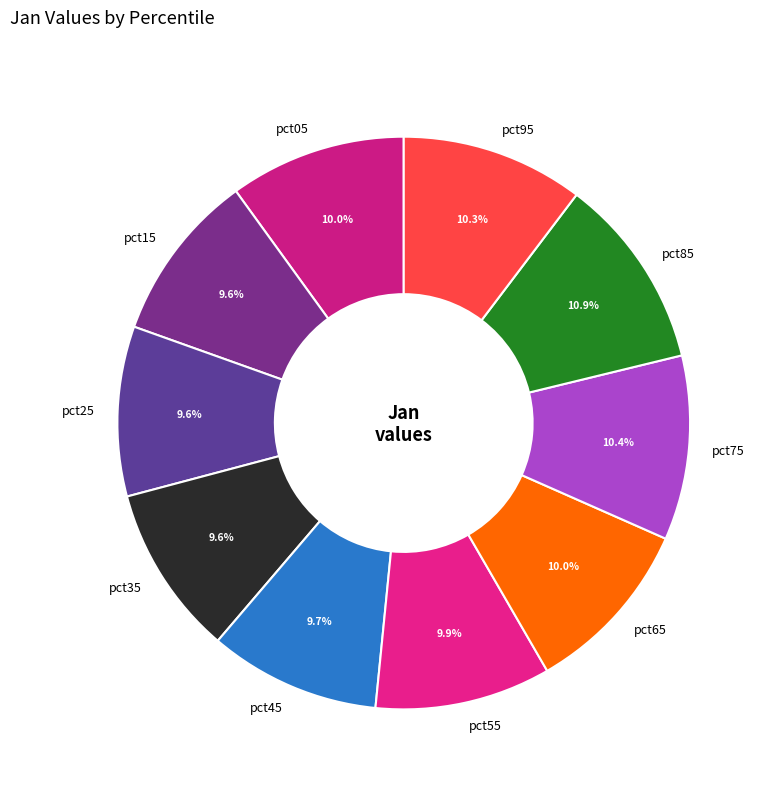

Is pct55 the majority of the pie?

No